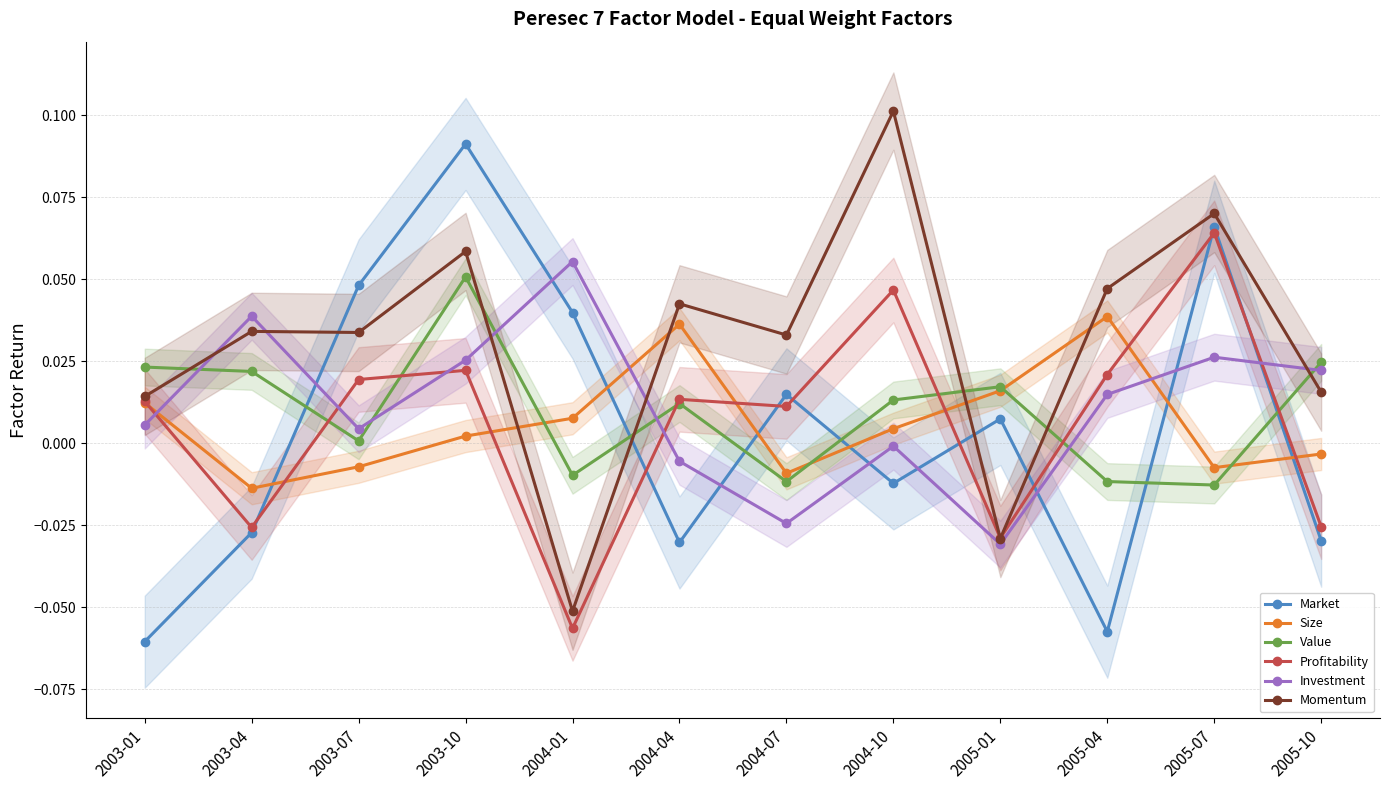

Rank the categories by Momentum value from highest to lowest.

2004-10, 2005-07, 2003-10, 2005-04, 2004-04, 2003-04, 2003-07, 2004-07, 2005-10, 2003-01, 2005-01, 2004-01